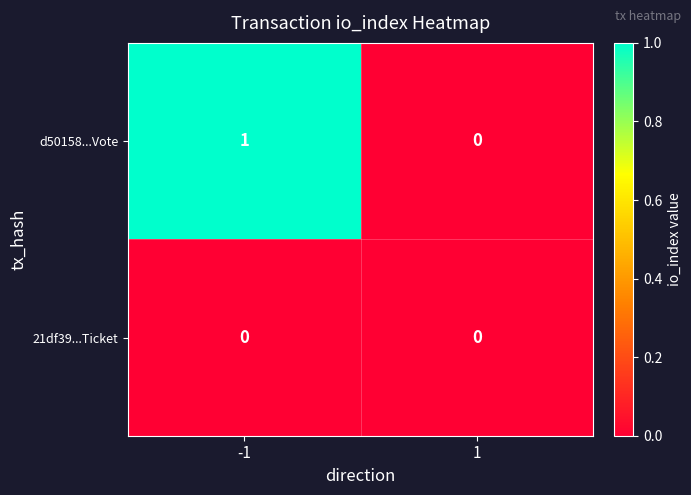

Which series has the widest spread of values?

d50158...Vote